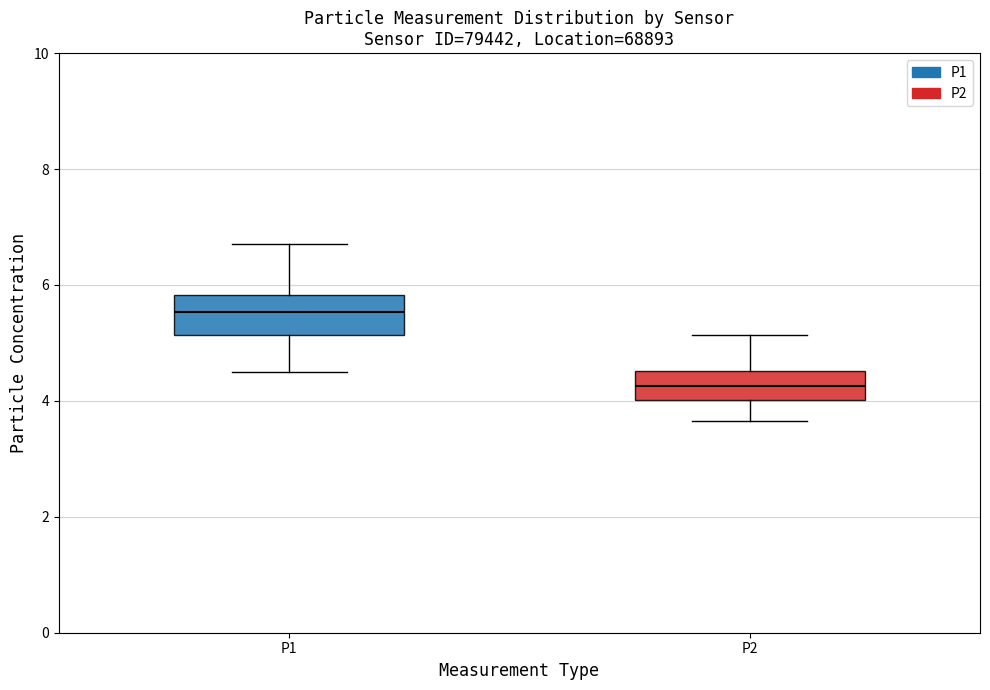

Reading left to right, read every box against the y-axis: the position of its median line, the range the box covers, and the ends of its whiskers. The values are not printed on the chart, so give them approximately, as read against the axis.

P1: median 5.6, box 5.2 to 5.8, whiskers 4.6 to 6.8
P2: median 4.2, box 4.0 to 4.6, whiskers 3.6 to 5.2